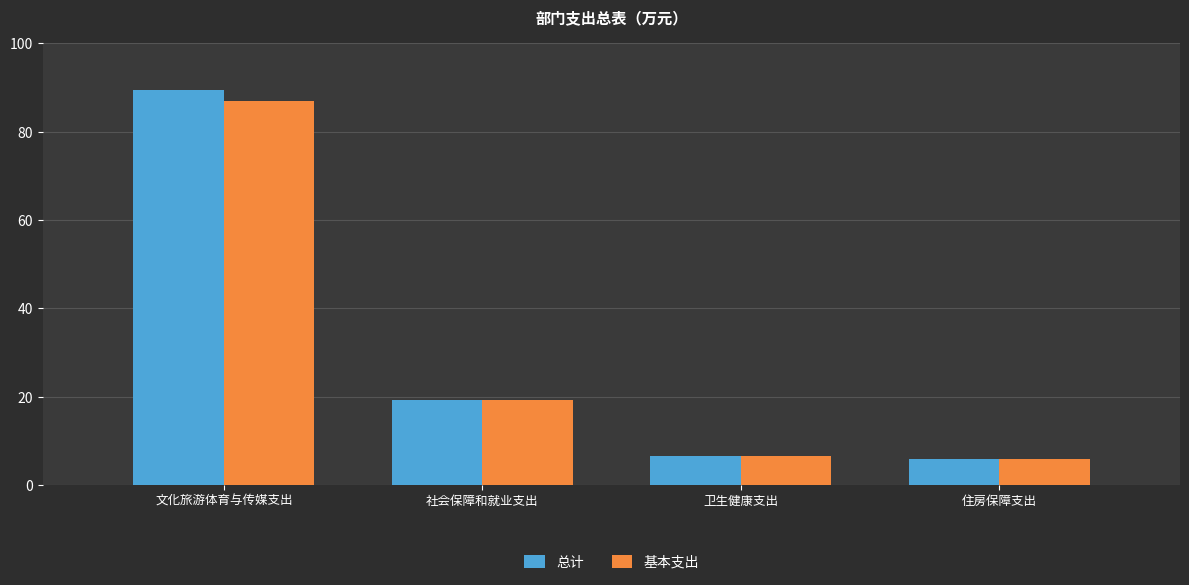

Reading left to right, list all the values displayed in this chart.

总计: 89.5	19.2	6.5	5.9
基本支出: 87.0	19.2	6.5	5.9